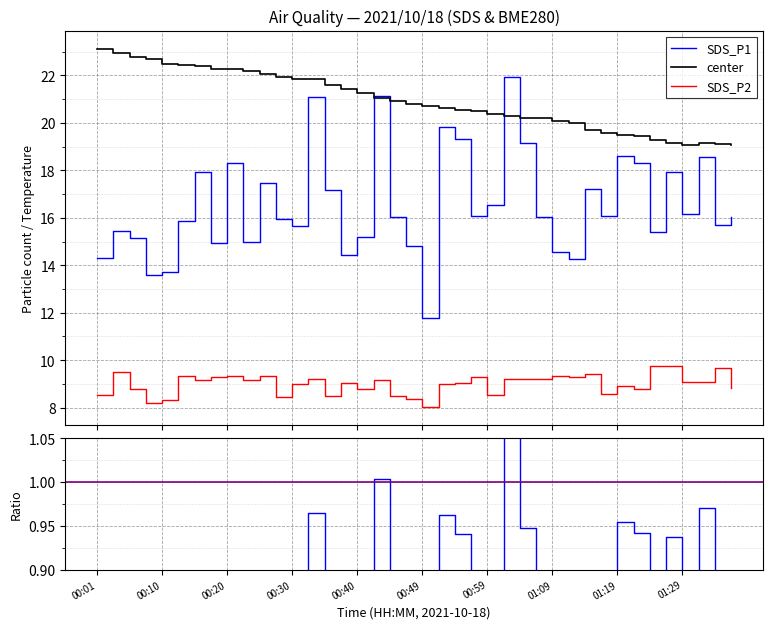

True or false: SDS_P2 has more than 0 interior local peaks.

True